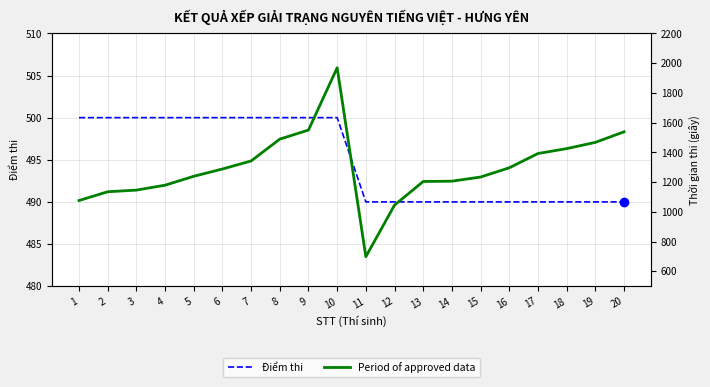

True or false: Period of approved data and Điểm thi cross at least once.

False